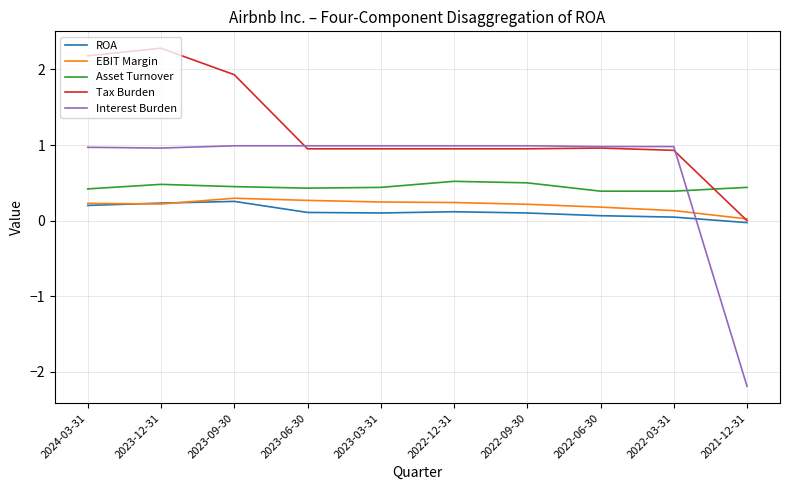

Between 2023-12-31 and 2022-12-31, which series saw the biggest shift?

Tax Burden